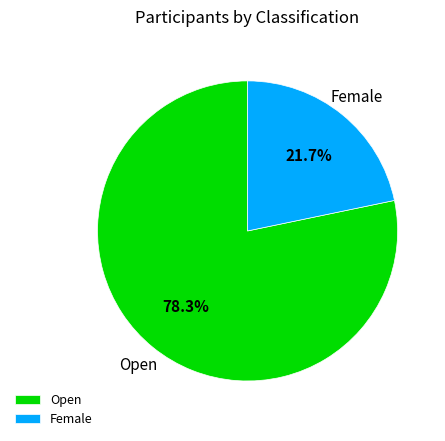

To the nearest percent, what percentage of the pie is Female?

22%